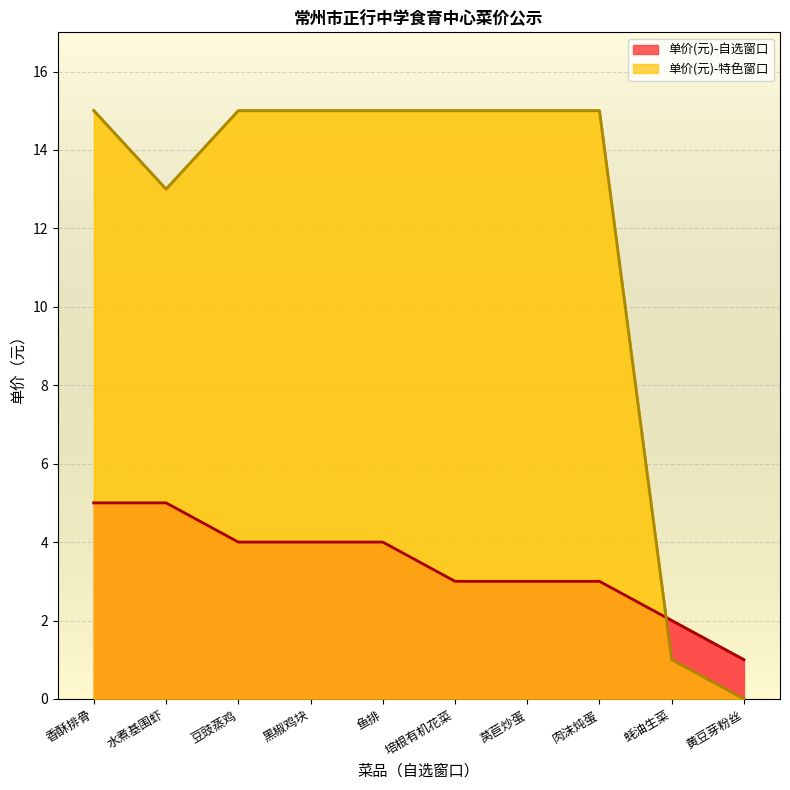

Approximately how many times larger is the value at 香酥排骨 compared to 培根有机花菜?

1.0